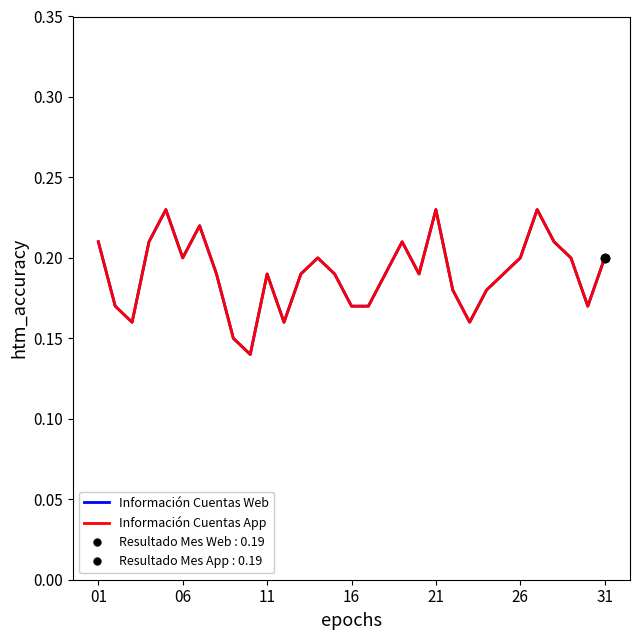

At how many categories does at least one series exceed 0?

31